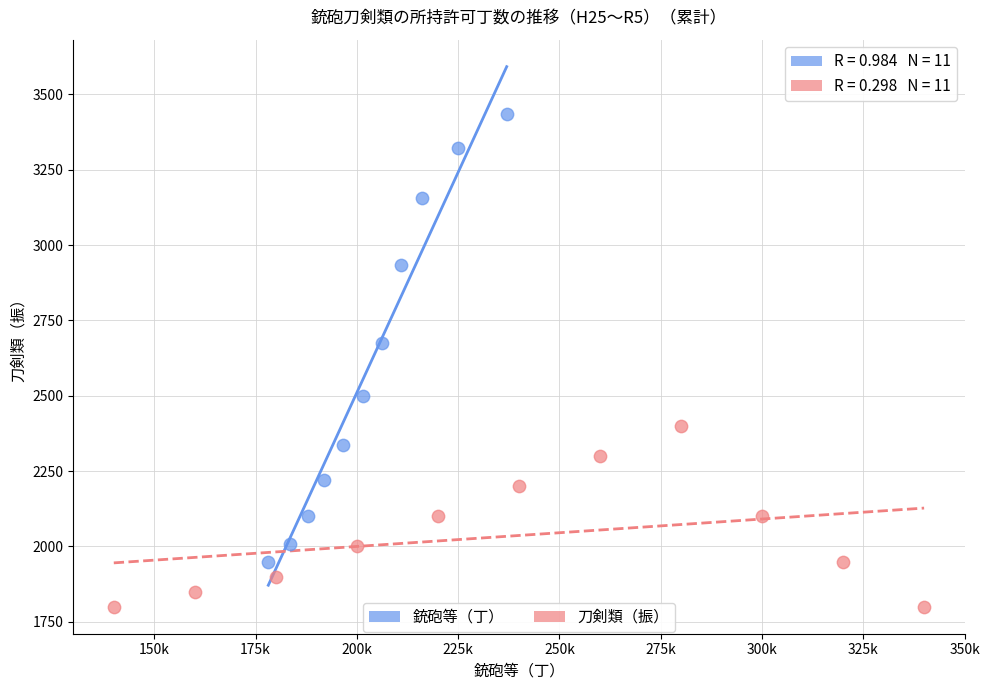

Which series reaches the minimum Y coordinate?

刀剣類（振）